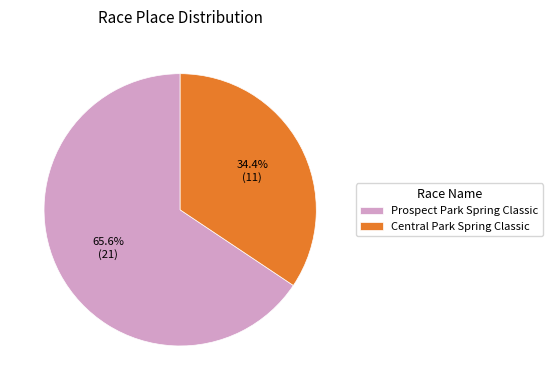

How many slices are in this pie chart?

2